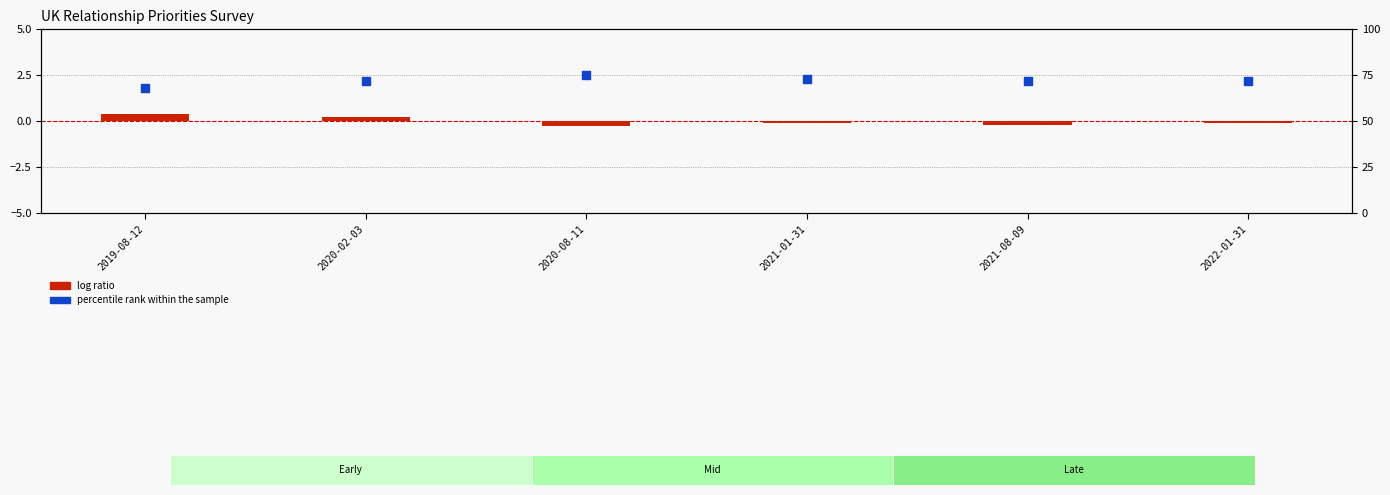

Is the value of log ratio at 2021-08-09 greater than the value of percentile rank within the sample at 2021-01-31?

No